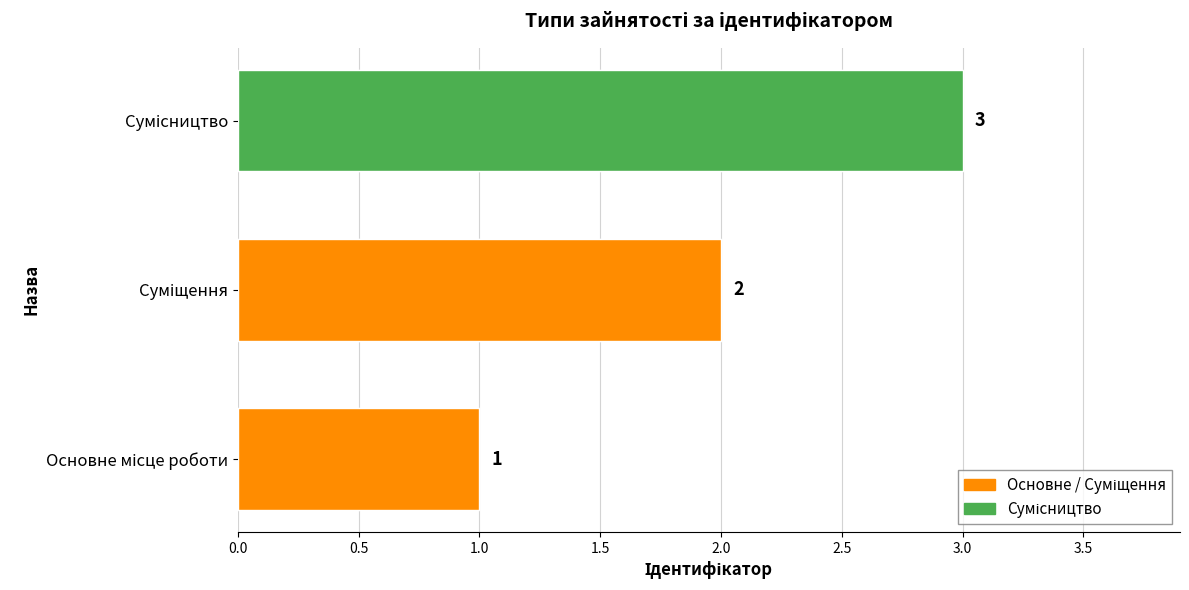

What is the greatest value displayed?

3